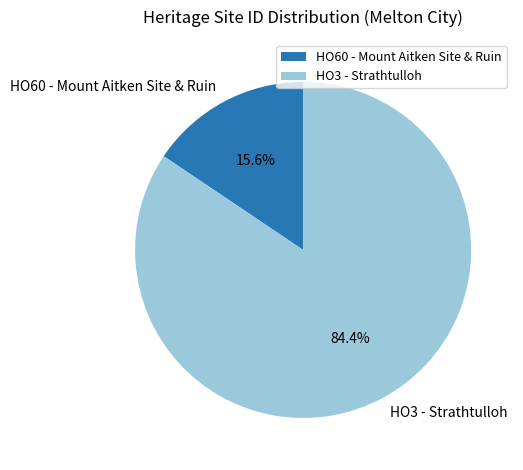

Rank the categories by value from lowest to highest.

HO60 - Mount Aitken Site & Ruin, HO3 - Strathtulloh